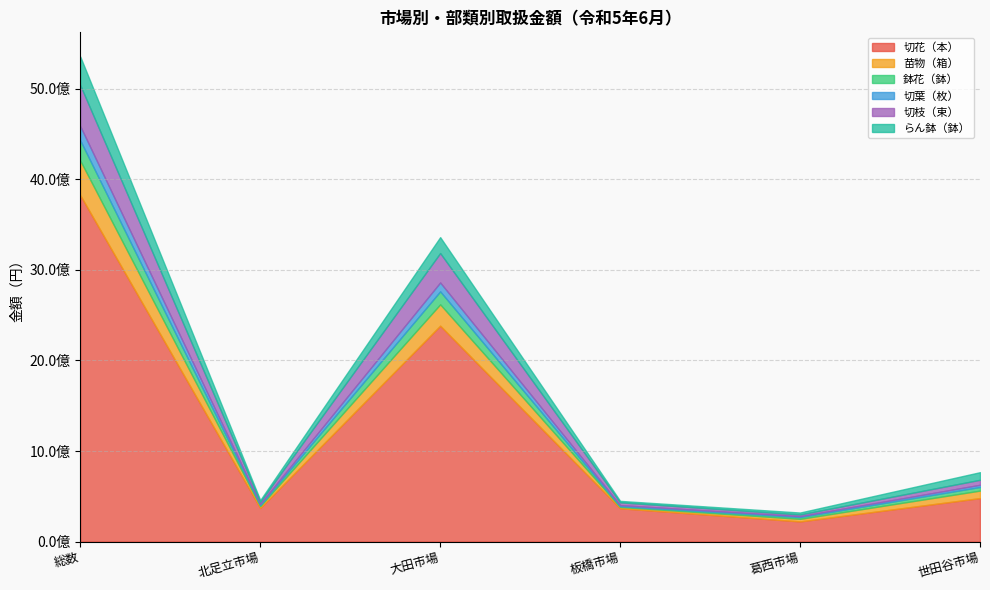

Rank the categories by らん鉢（鉢） value from lowest to highest.

板橋市場, 北足立市場, 葛西市場, 世田谷市場, 大田市場, 総数